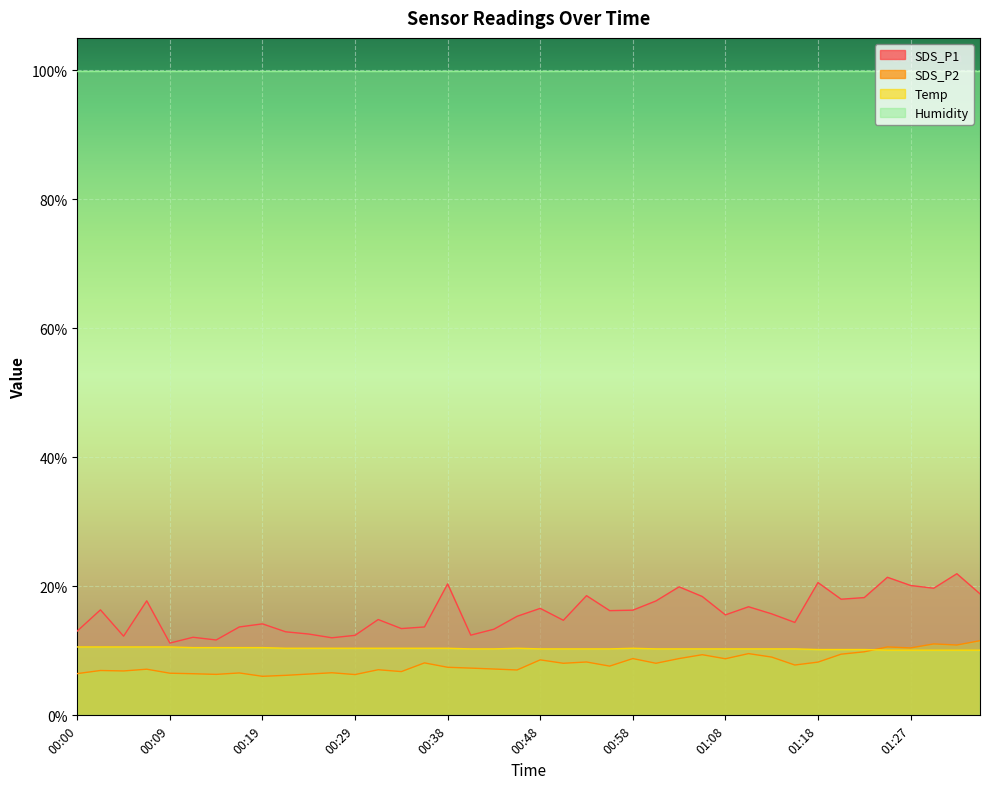

True or false: SDS_P2 has a value of 6.0 at 00:19.

True